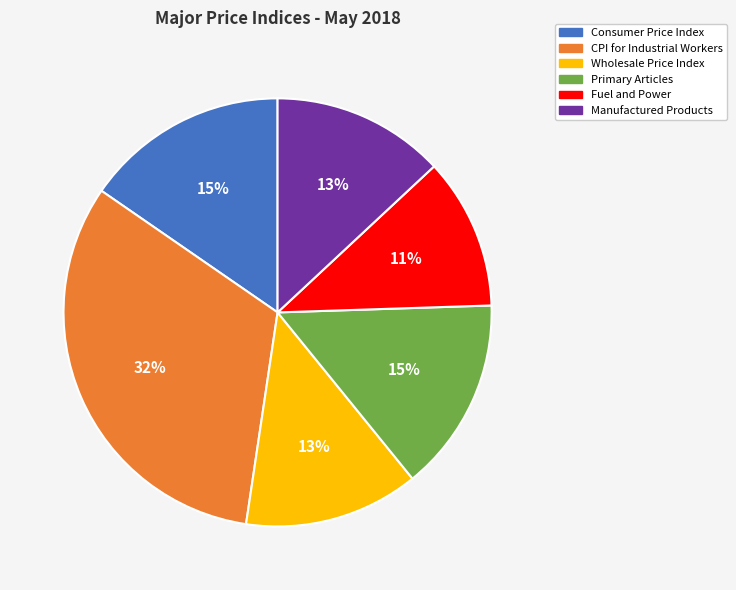

Is there any slice that represents more than half of the pie?

No